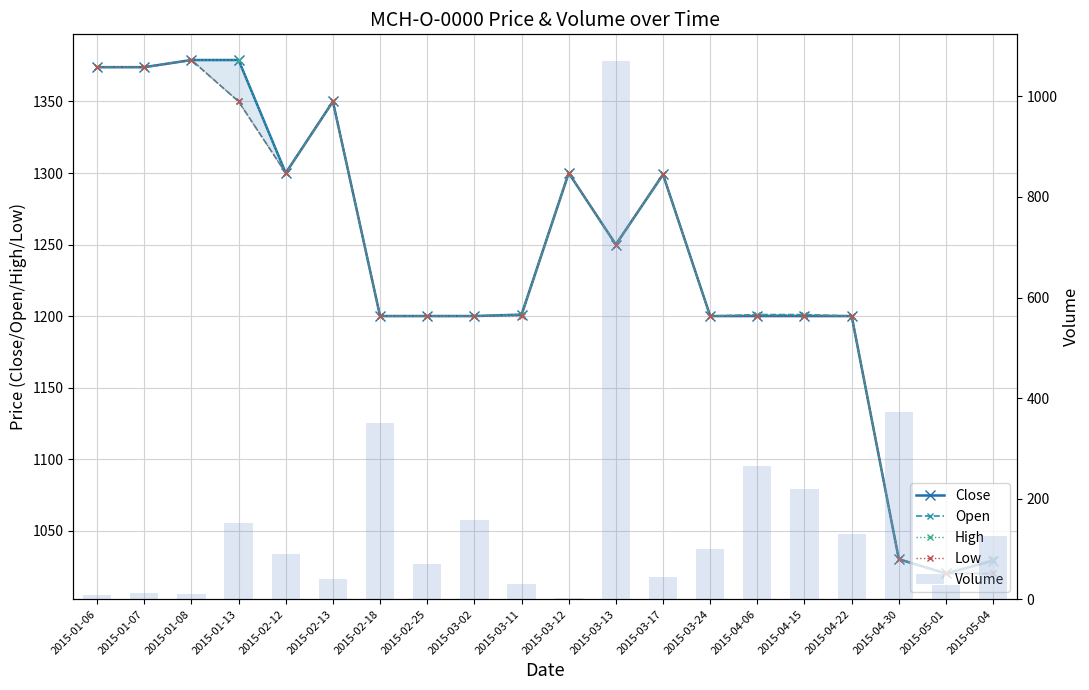

What is the highest value of the Open series?

1379